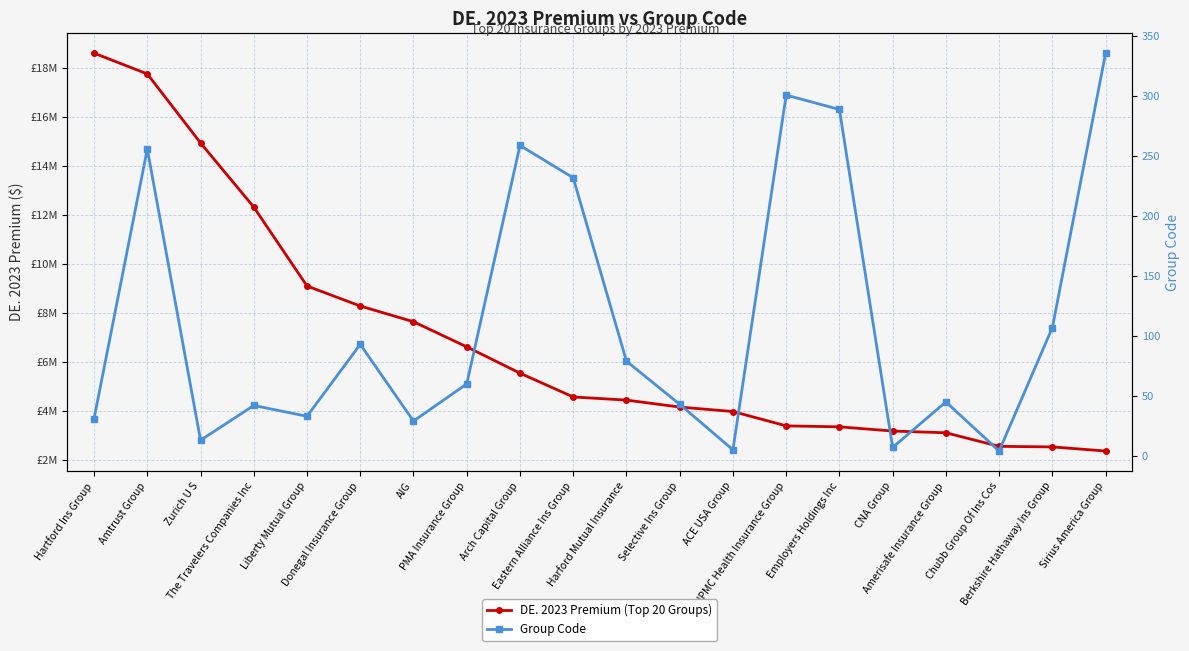

At how many categories does at least one series exceed 9298286?

4